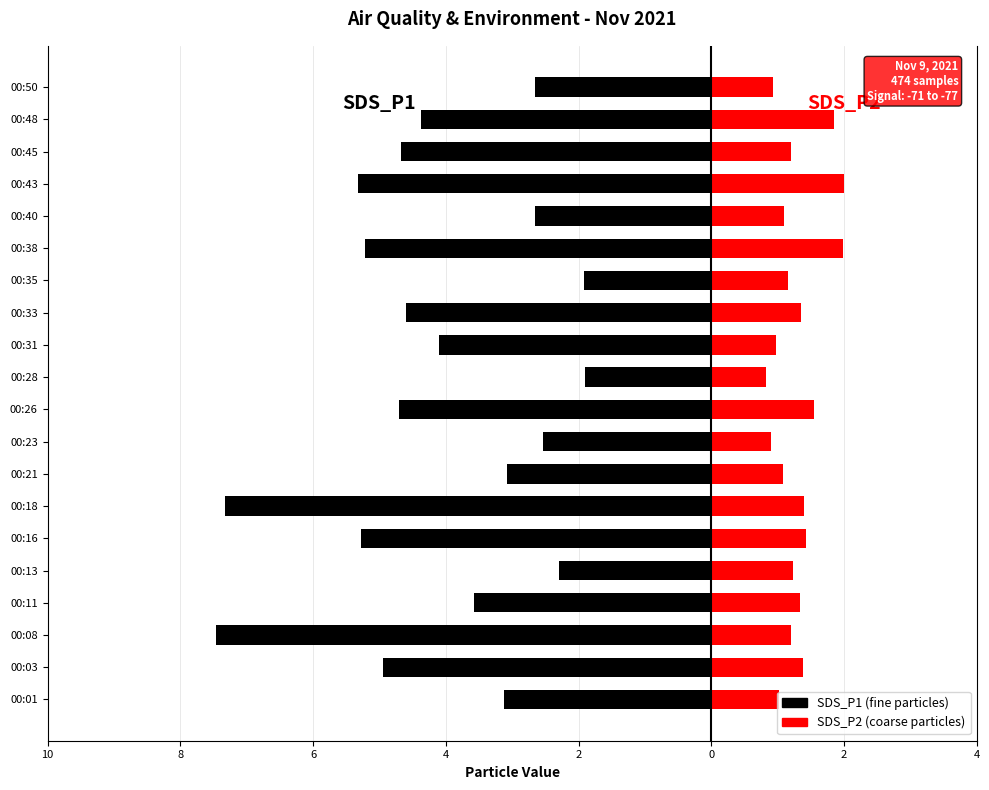

What are all the series names shown in the legend?

SDS_P1, SDS_P2